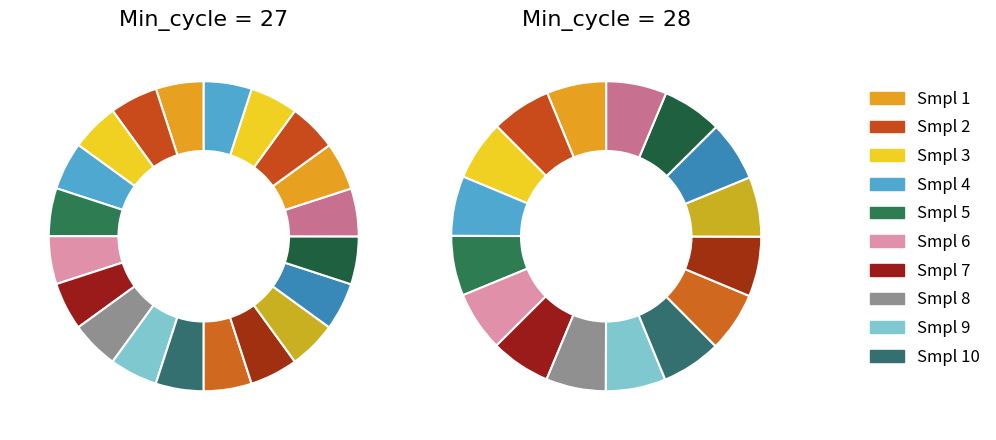

How many segments does this pie chart have?

10